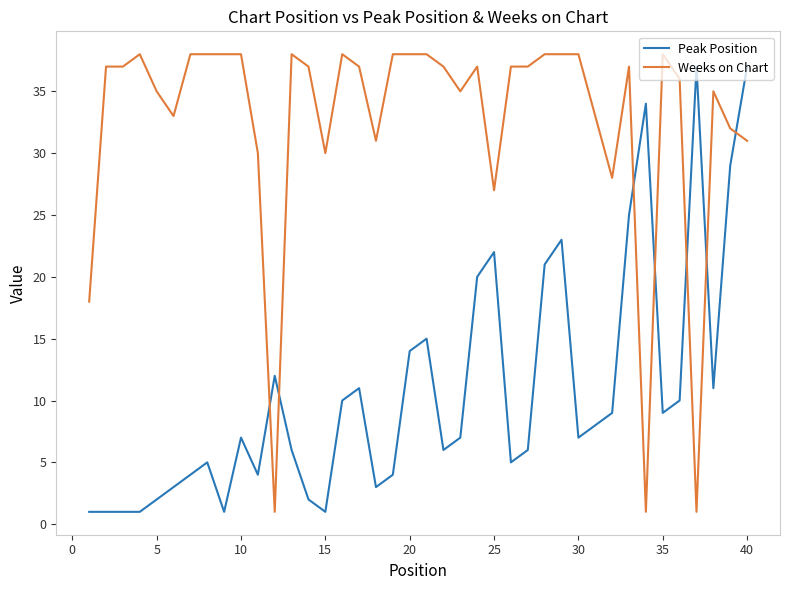

Rank the series by their maximum value, from highest to lowest.

Weeks on Chart, Peak Position